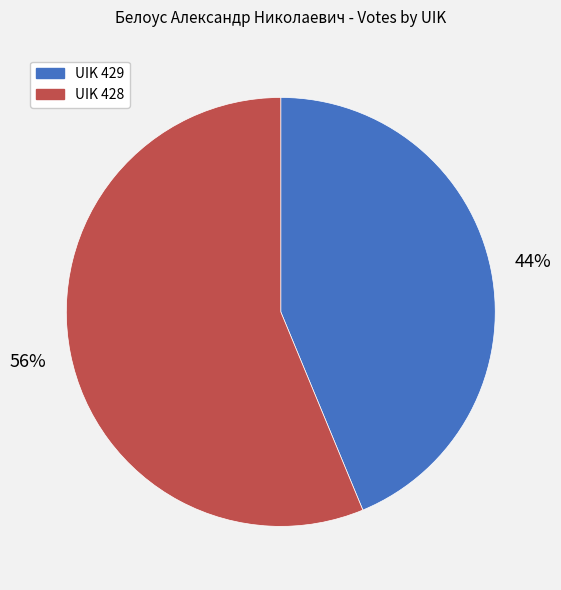

Which has a higher value, UIK 428 or UIK 429?

UIK 428